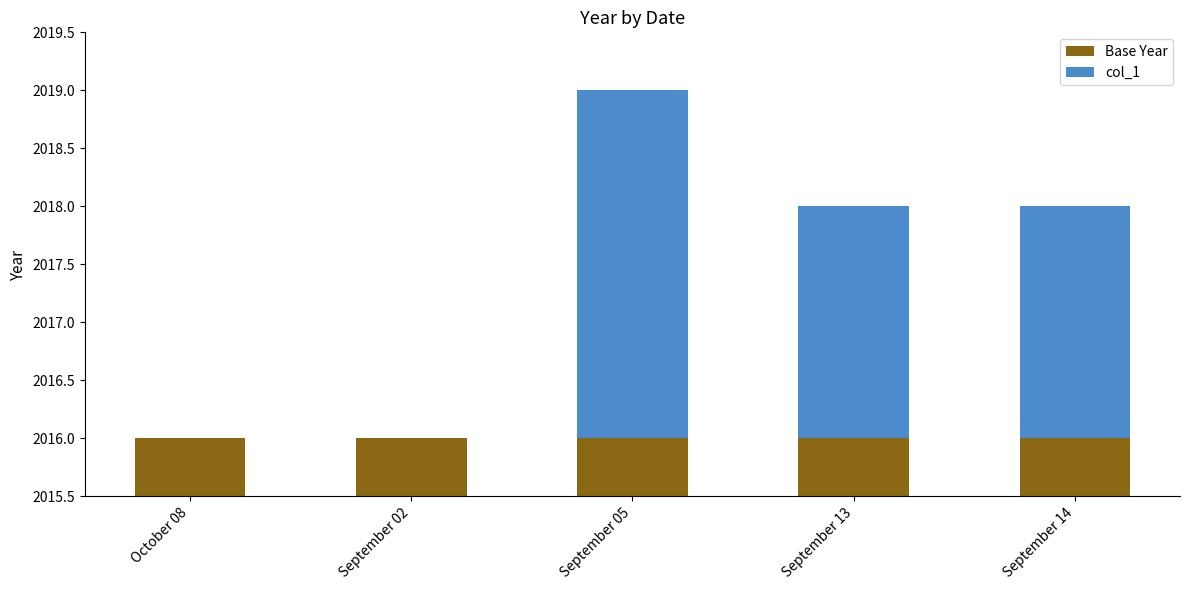

How many groups of bars are there?

5